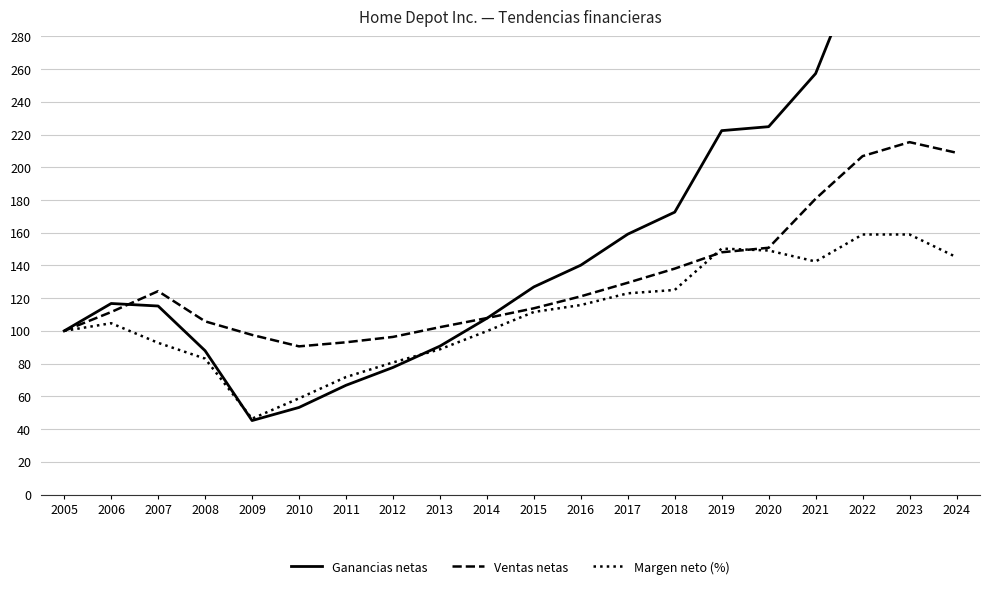

What value does the Ventas netas series have at 2008?

105.8